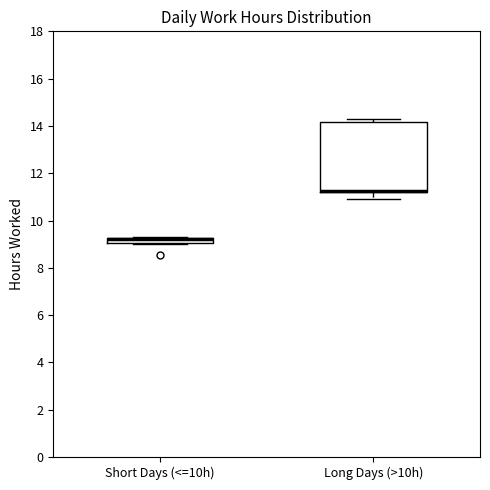

Which box is the tallest, from its lower edge to its upper edge?

Long Days (>10h)